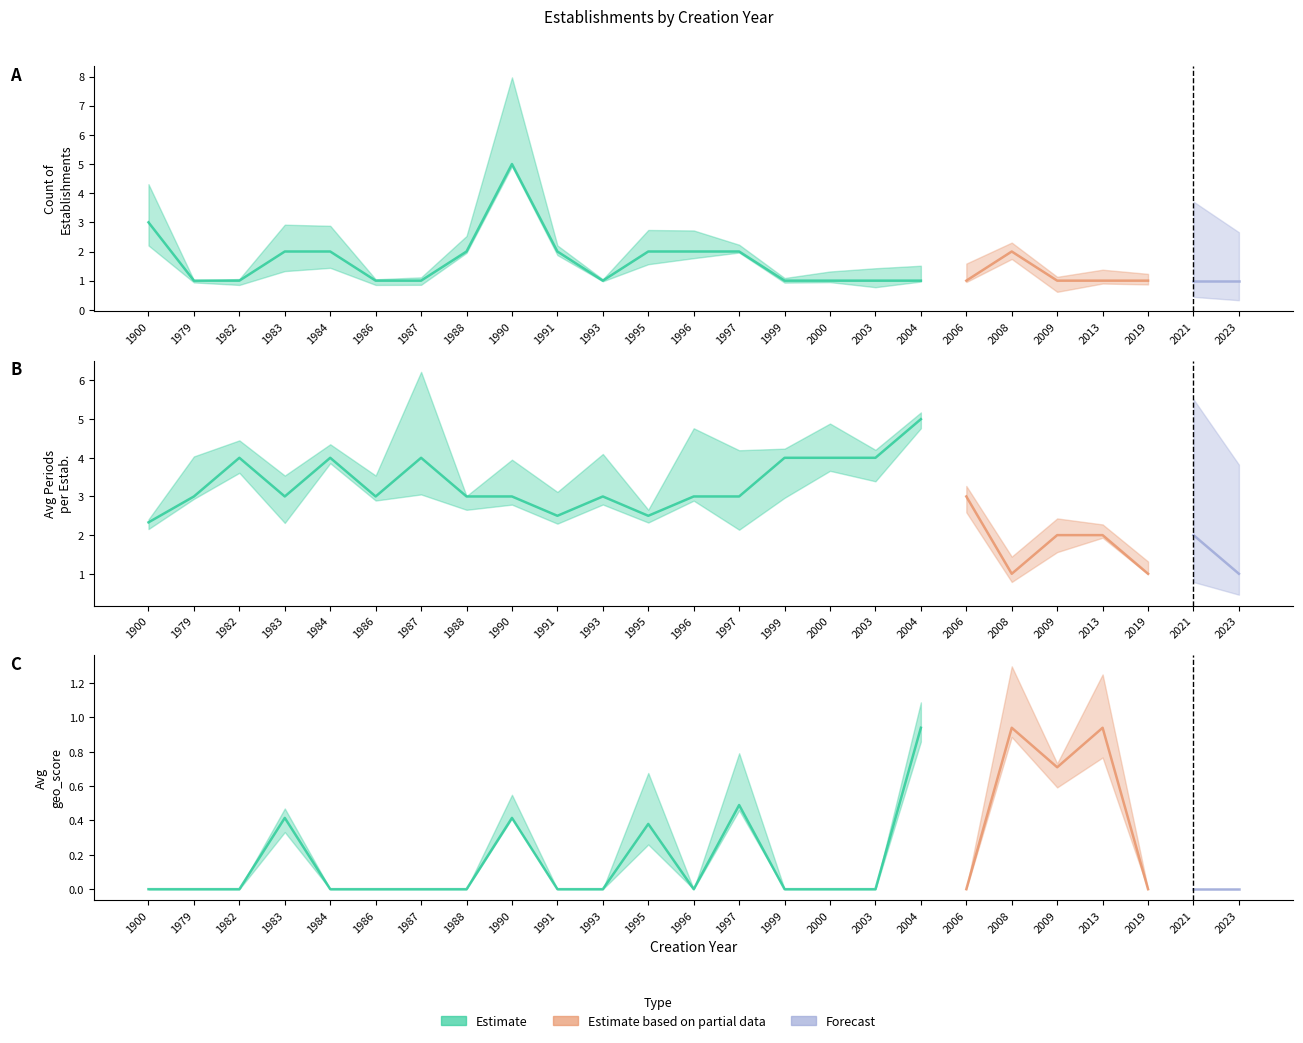

What is the difference between the highest and lowest values at 2006?

3.0